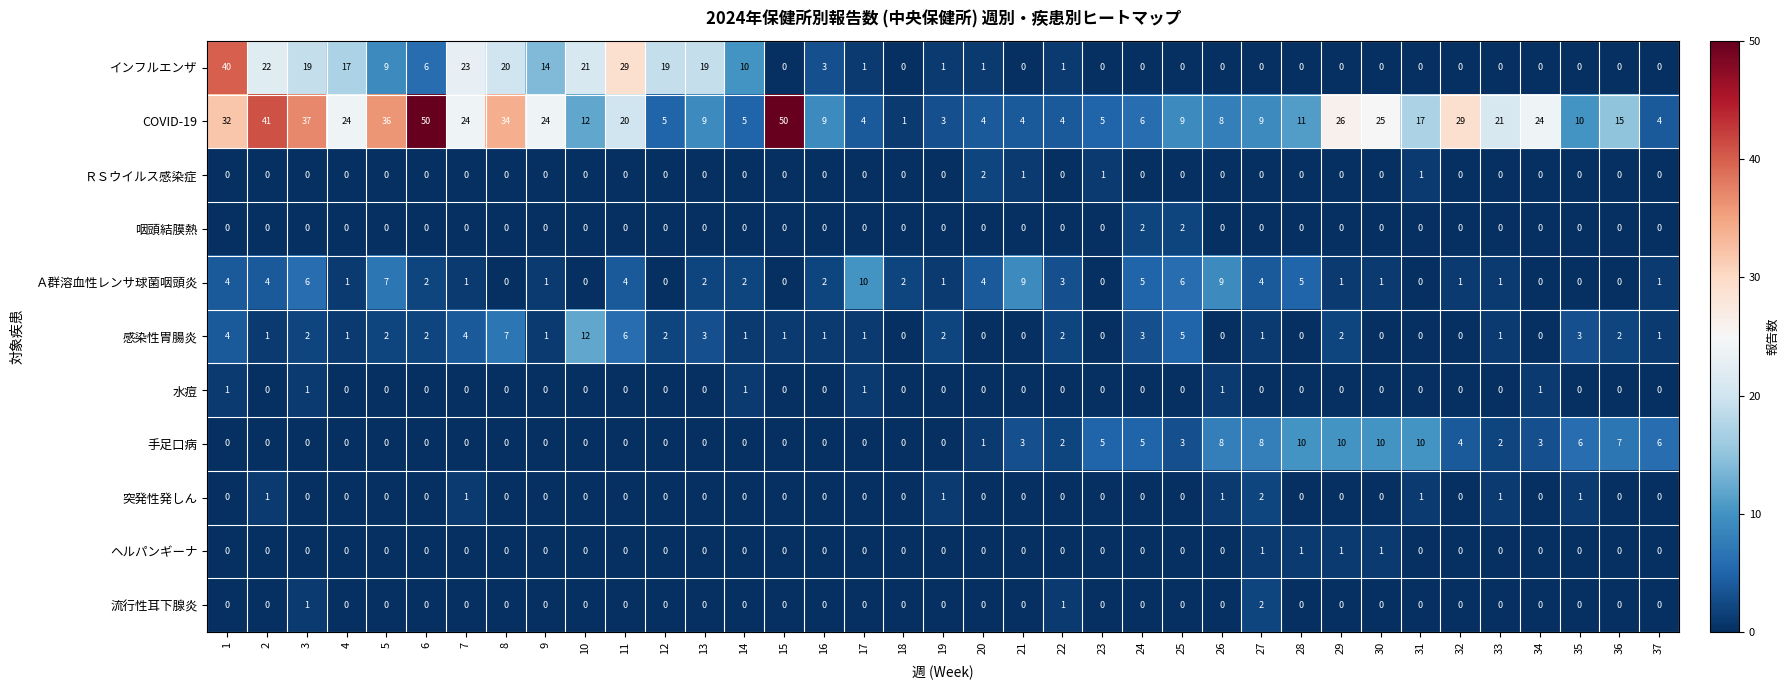

At how many categories does at least one series exceed 13?

21